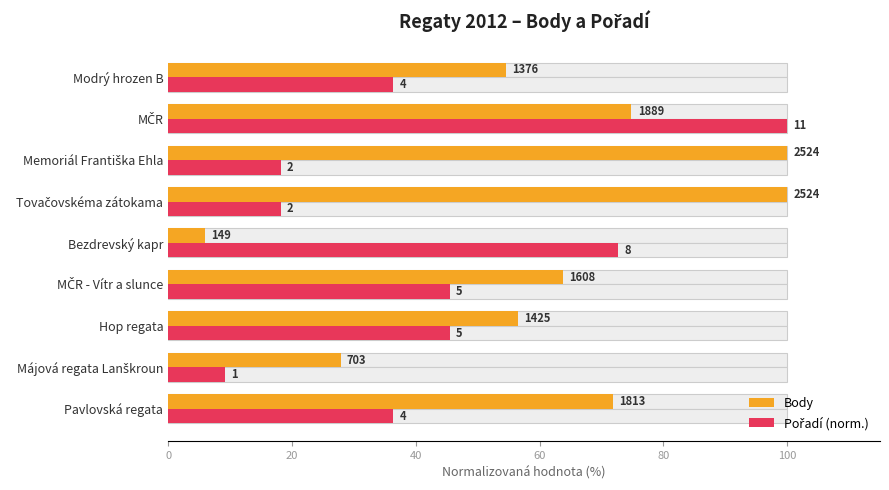

How many bars are there in each group?

2